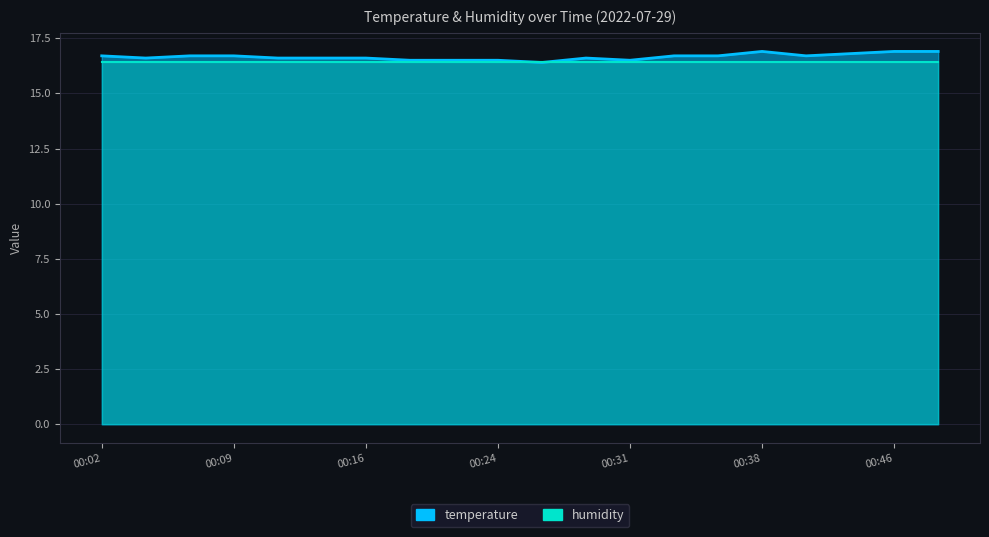

Count the values in the range 16 to 17.

20